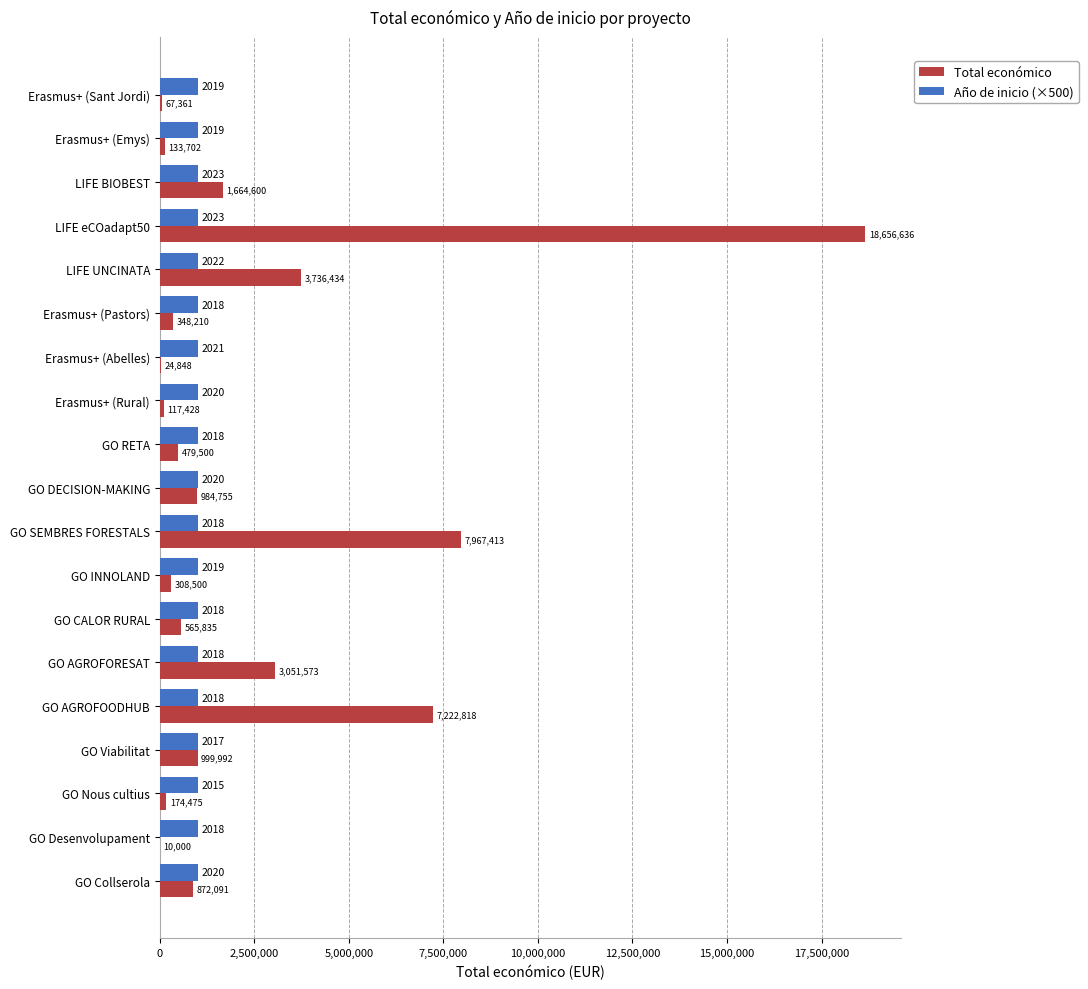

Which series has the largest total across all categories?

Total económico